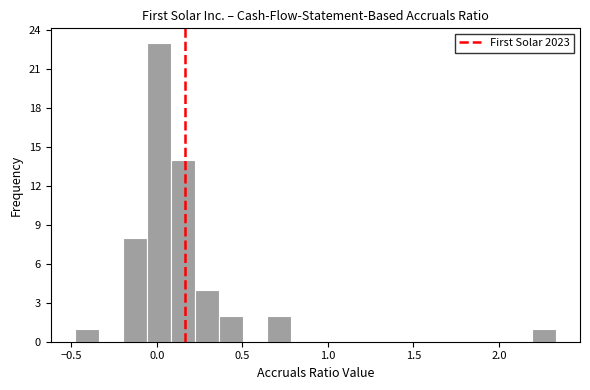

Read against the x-axis, roughly where is the centre of the tallest bar?

0.00